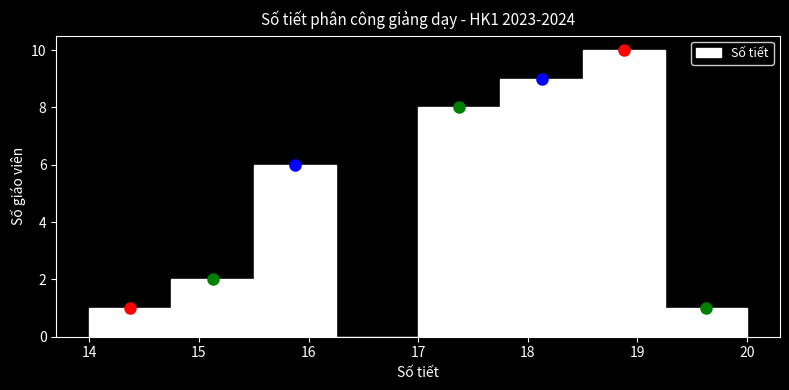

Reading left to right, transcribe this chart: for each bar, give the range it covers on the x-axis and its height. Neither the bar edges nor the heights are printed on the chart, so give them approximately, as read against the axes.

14.00 to 14.75: 1
14.75 to 15.50: 2
15.50 to 16.25: 6
16.25 to 17.00: 0
17.00 to 17.75: 8
17.75 to 18.50: 9
18.50 to 19.25: 10
19.25 to 20.00: 1